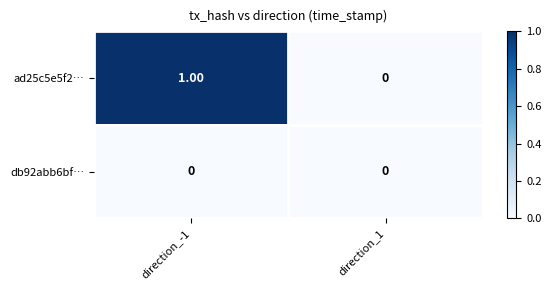

List the series in order of their overall mean, lowest first.

db92abb6bf…, ad25c5e5f2…